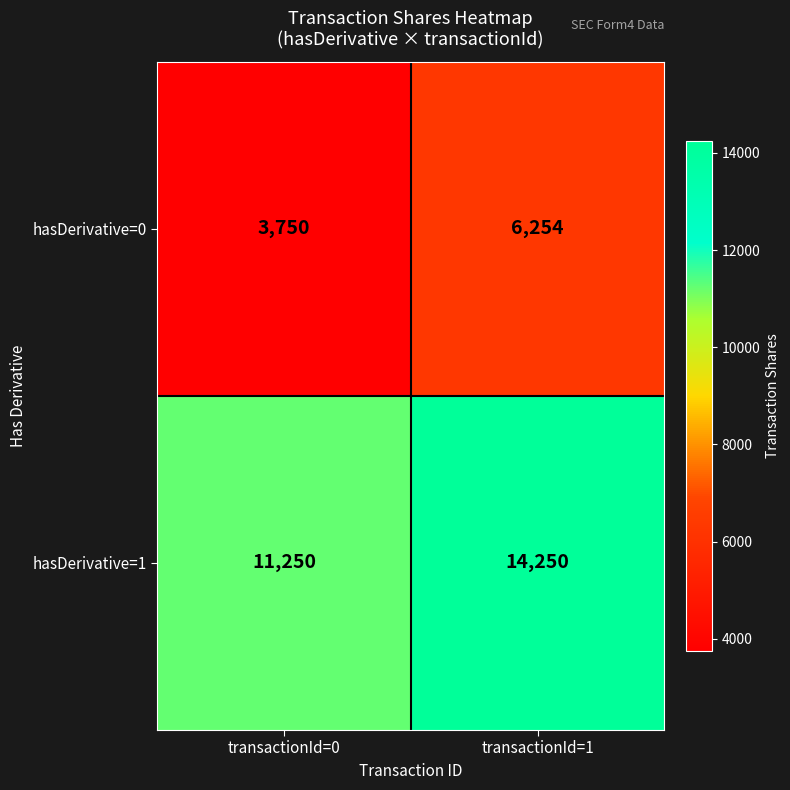

True or false: hasDerivative=0 has a value of 6254 at transactionId=1.

True